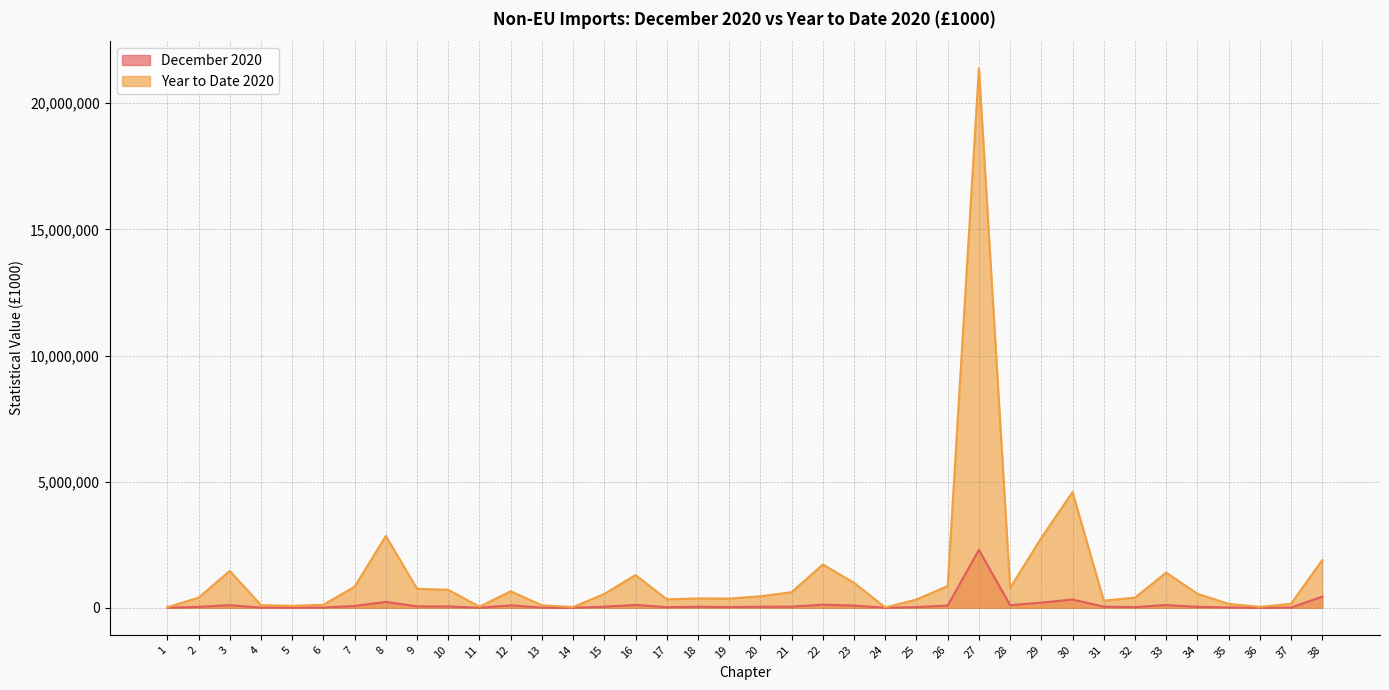

Which series has the largest total across all categories?

Year to Date 2020